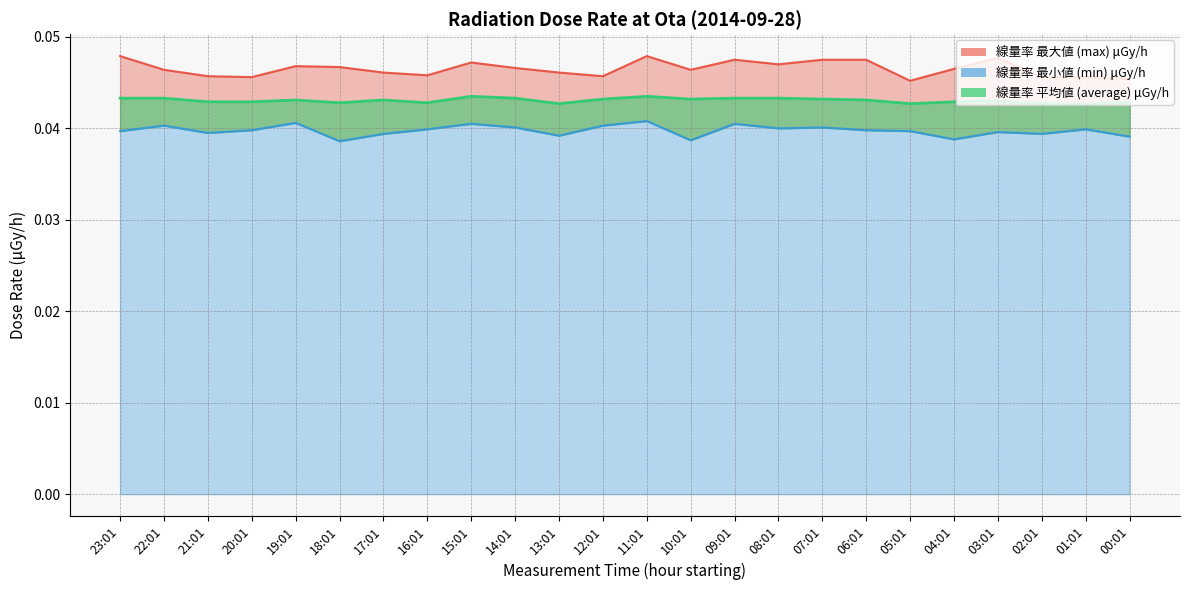

Which series has the widest spread of values?

max